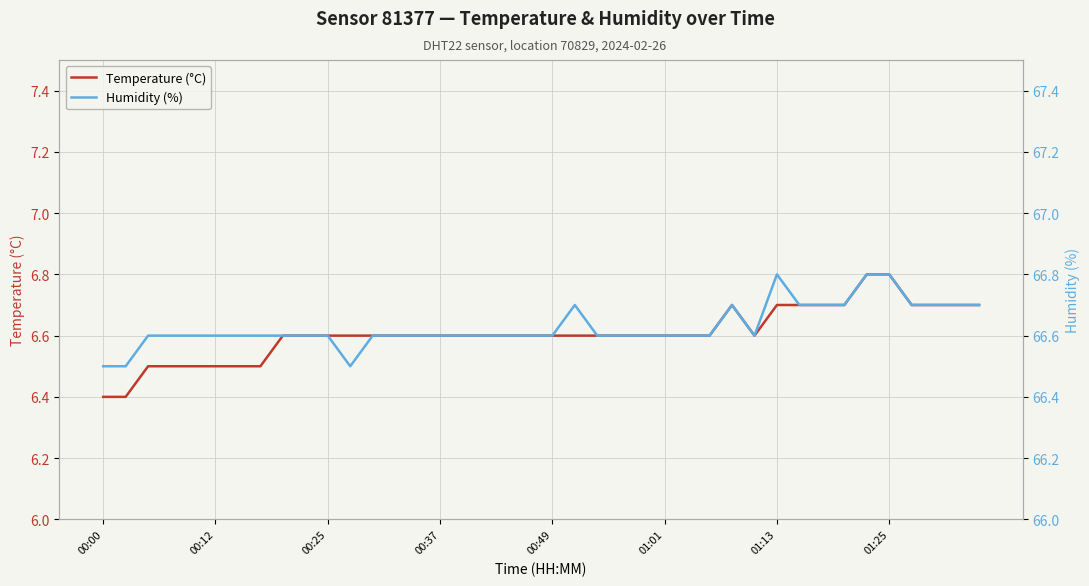

What is the minimum value for Temperature (°C)?

6.4